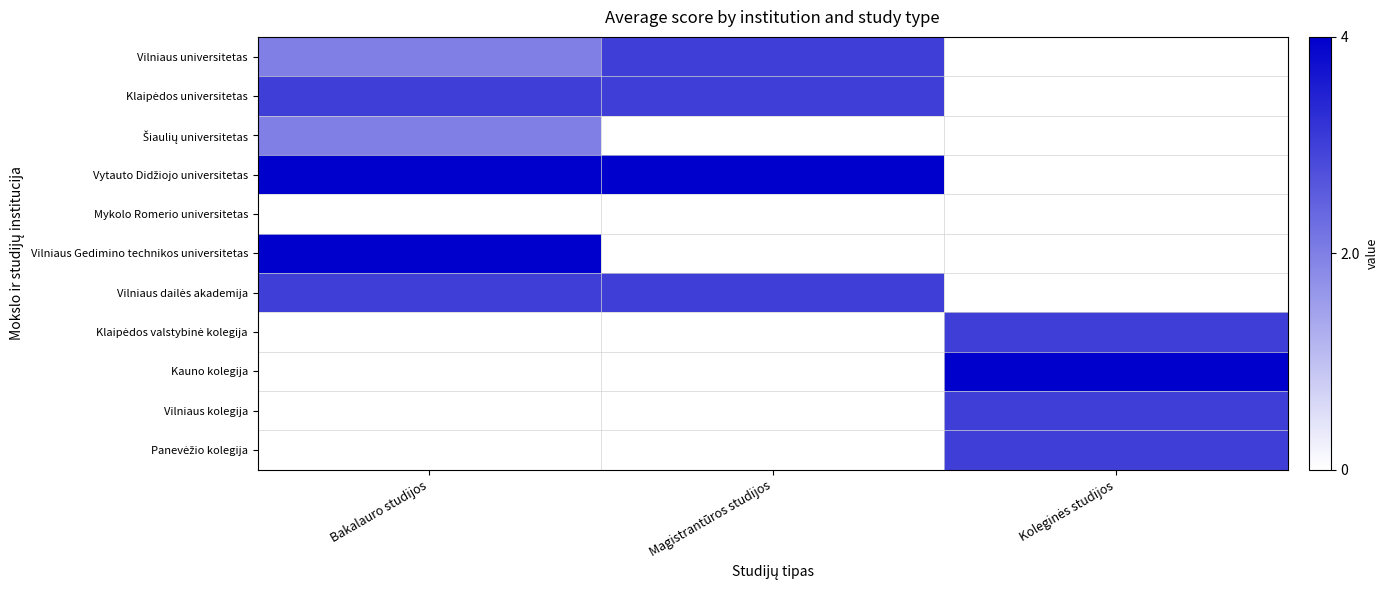

How many distinct data groups are displayed?

11